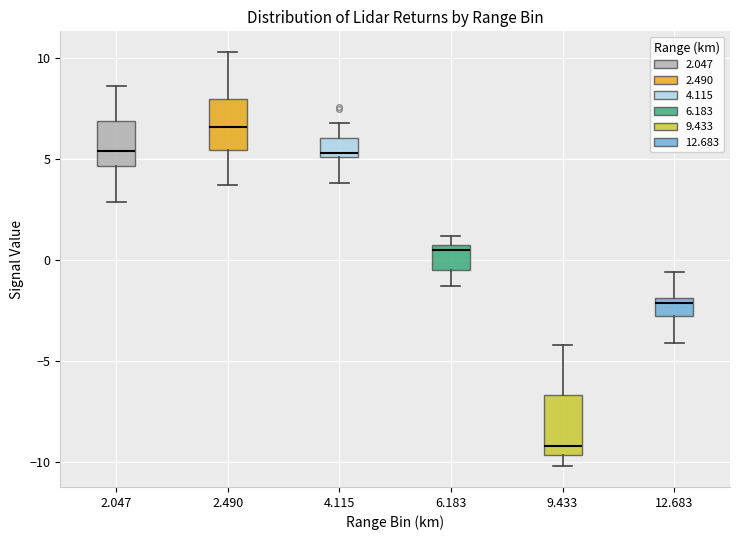

Reading left to right, read every box against the y-axis: the position of its median line, the range the box covers, and the ends of its whiskers. The values are not printed on the chart, so give them approximately, as read against the axis.

2.047: median 5.5, box 4.5 to 7.0, whiskers 3.0 to 8.5
2.490: median 6.5, box 5.5 to 8.0, whiskers 3.5 to 10.5
4.115: median 5.5, box 5.0 to 6.0, whiskers 4.0 to 7.0
6.183: median 0.5, box -0.5 to 1.0, whiskers -1.5 to 1.0 (just above the box's upper edge)
9.433: median -9.0, box -9.5 to -6.5, whiskers -10.0 to -4.0
12.683: median -2.0 (just below the box's upper edge), box -2.5 to -2.0, whiskers -4.0 to -0.5